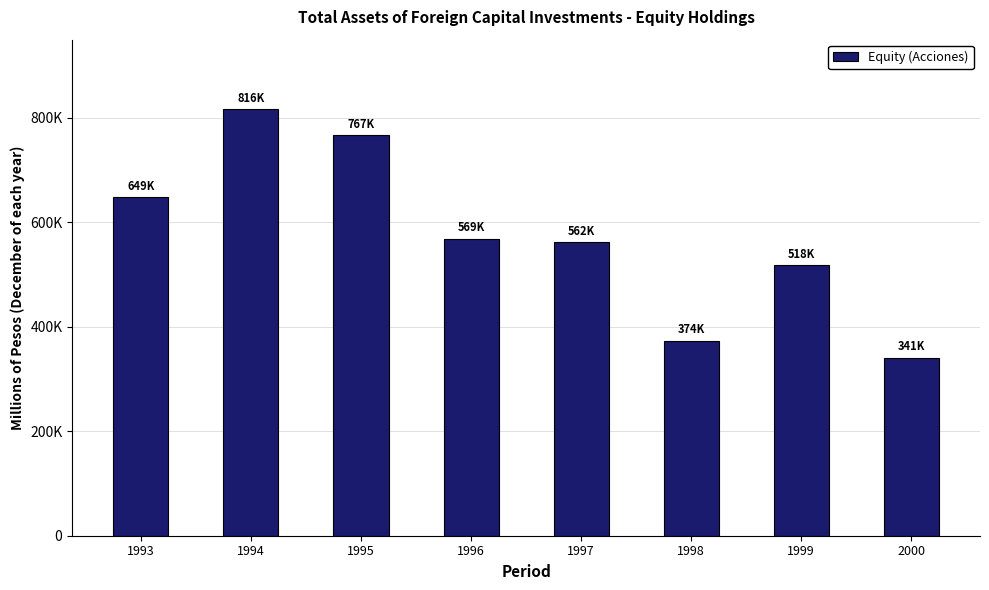

What is the minimum value shown in the chart?

341008.4